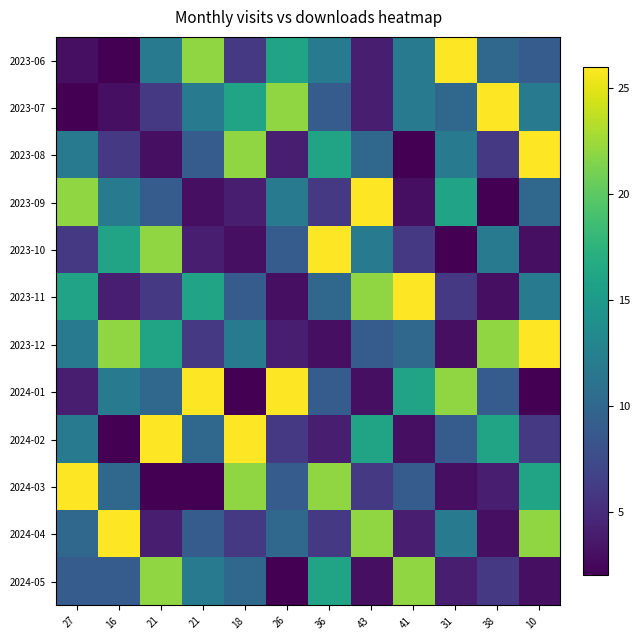

What is the maximum value shown in the chart?

26